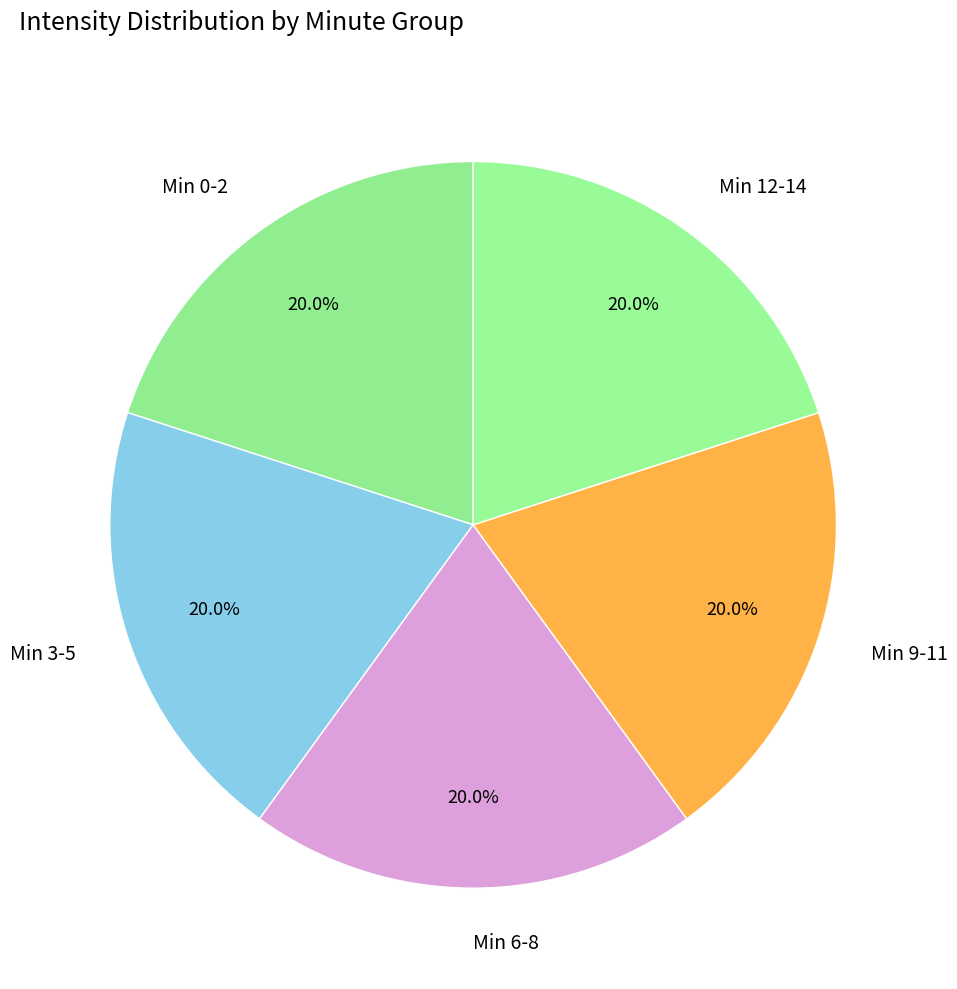

To the nearest percent, what is the difference between the largest and smallest slice percentages?

0%